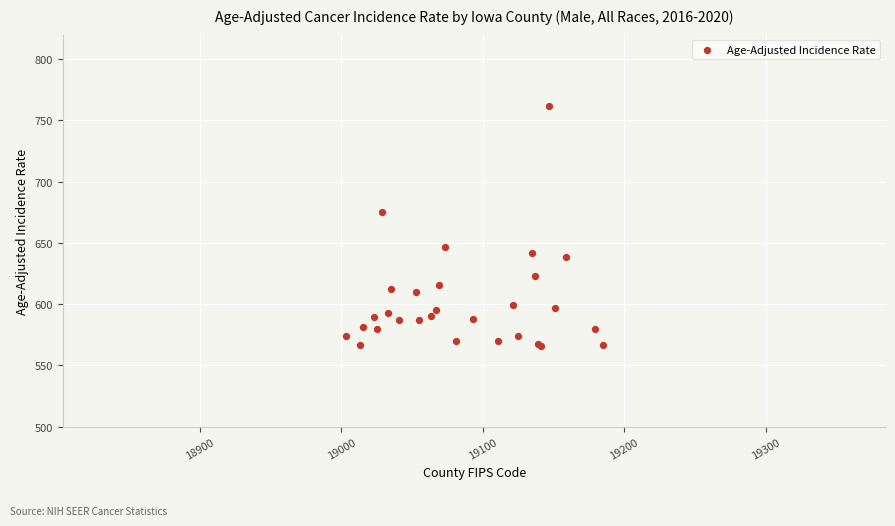

What Y value in the scatter plot is closest to 663?

675.2